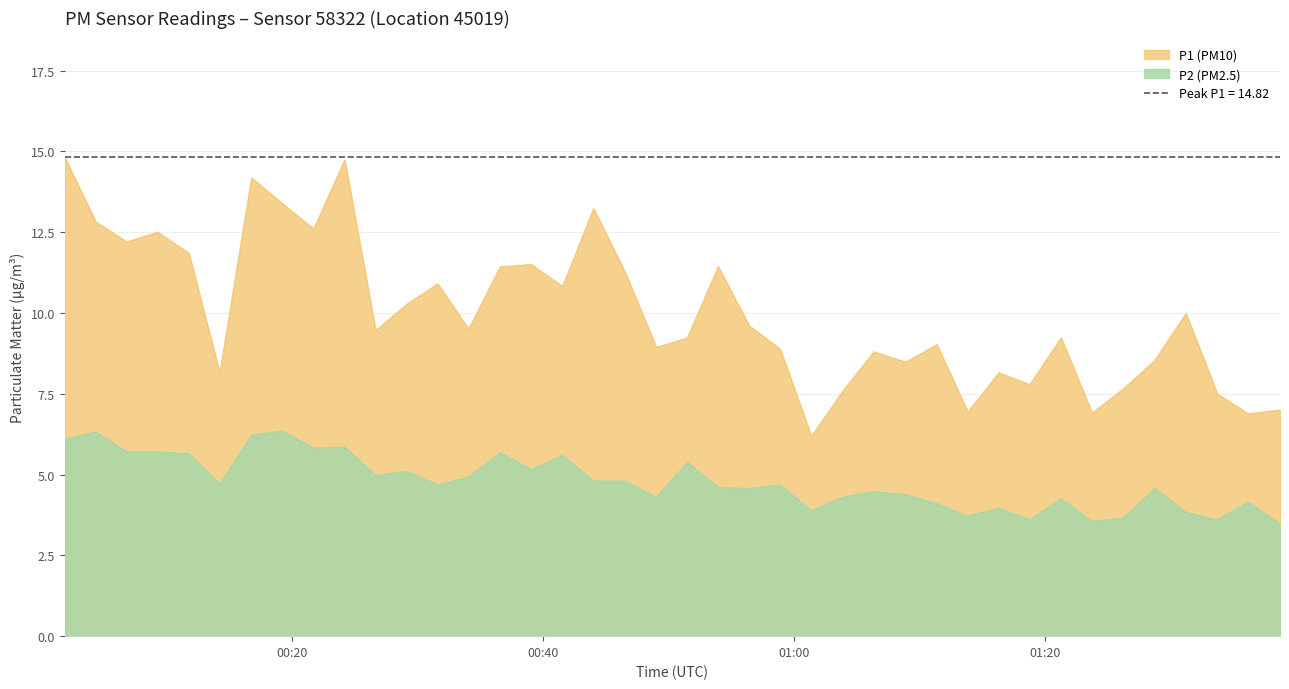

At which label does P1 first exceed 9?

2023-08-01T00:01:55